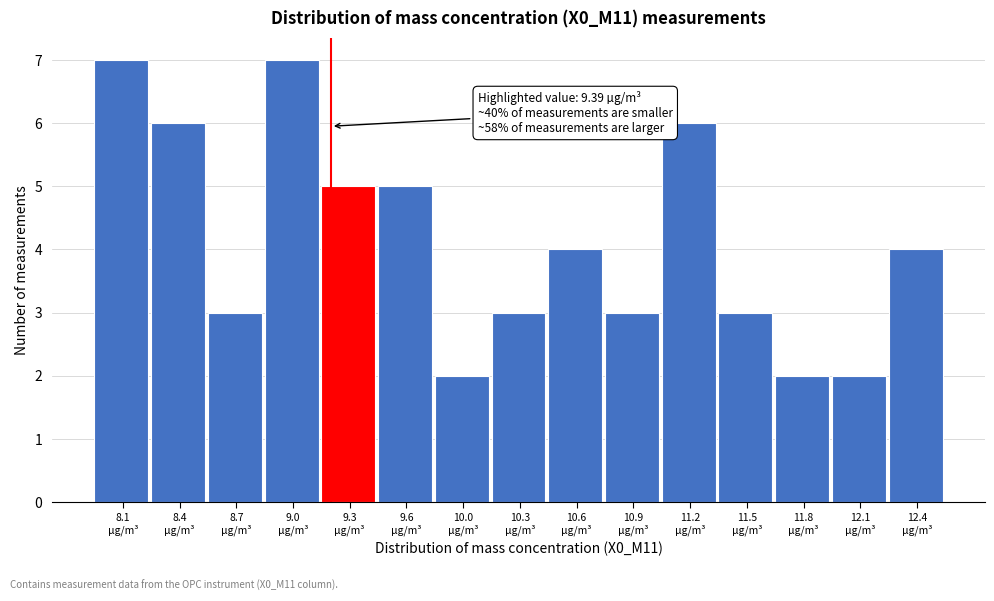

Reading left to right, what are all the values shown in this chart?

7	6	3	7	5	5	2	3	4	3	6	3	2	2	4